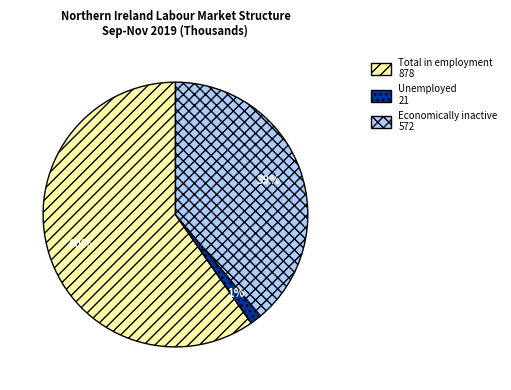

Which has a higher value, Economically inactive 572 or Unemployed 21?

Economically inactive 572